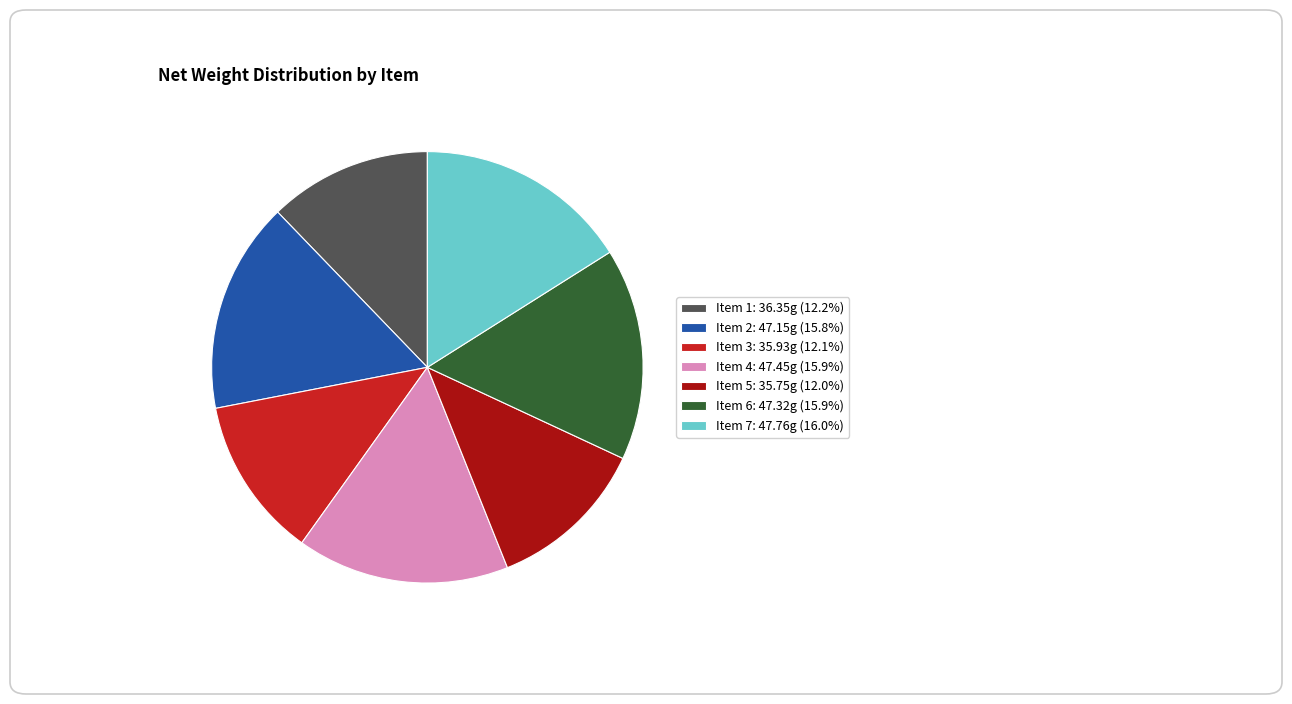

Is there any slice that represents more than half of the pie?

No